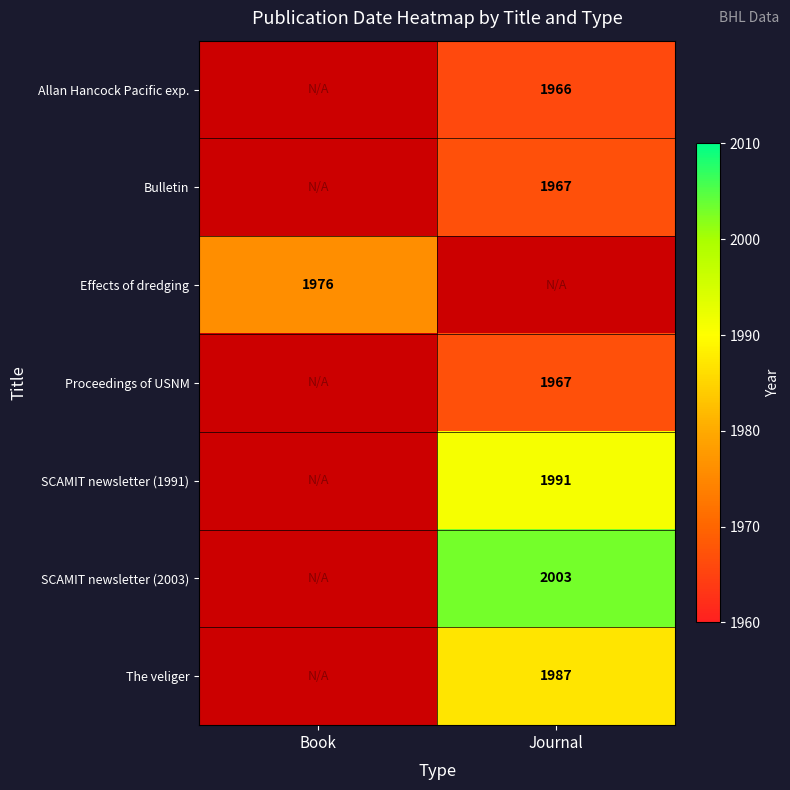

True or false: The veliger has a value of 1193 at Journal.

False